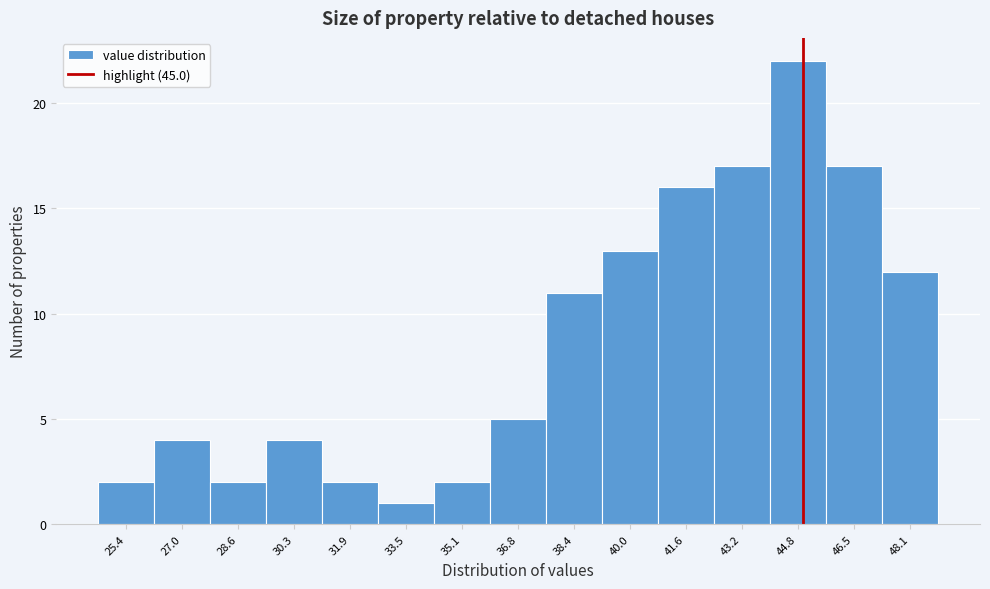

Reading left to right, transcribe this chart: for each bar, give the range it covers on the x-axis and its height. Neither the bar edges nor the heights are printed on the chart, so give them approximately, as read against the axes.

24.60 to 26.22: 2
26.22 to 27.84: 4
27.84 to 29.46: 2
29.46 to 31.08: 4
31.08 to 32.70: 2
32.70 to 34.32: 1
34.32 to 35.94: 2
35.94 to 37.56: 5
37.56 to 39.18: 11
39.18 to 40.80: 13
40.80 to 42.42: 16
42.42 to 44.04: 17
44.04 to 45.66: 22
45.66 to 47.28: 17
47.28 to 48.90: 12